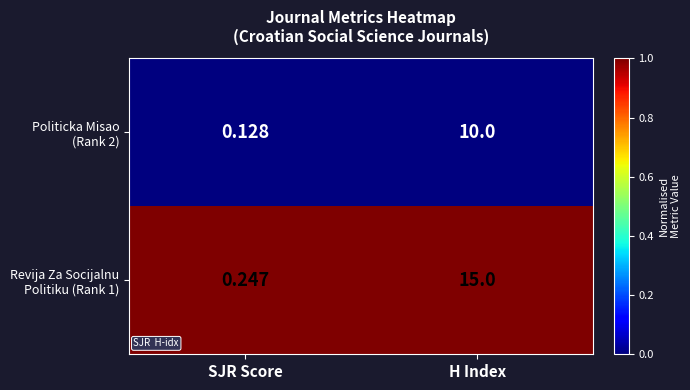

Which category has the lowest value across all series?

SJR Score